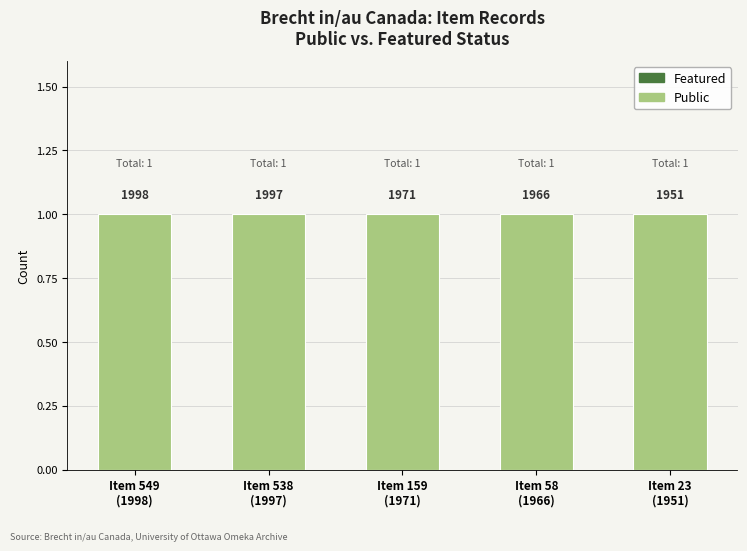

Rank the series at Item 538
(1997) from highest to lowest value.

Public, Featured